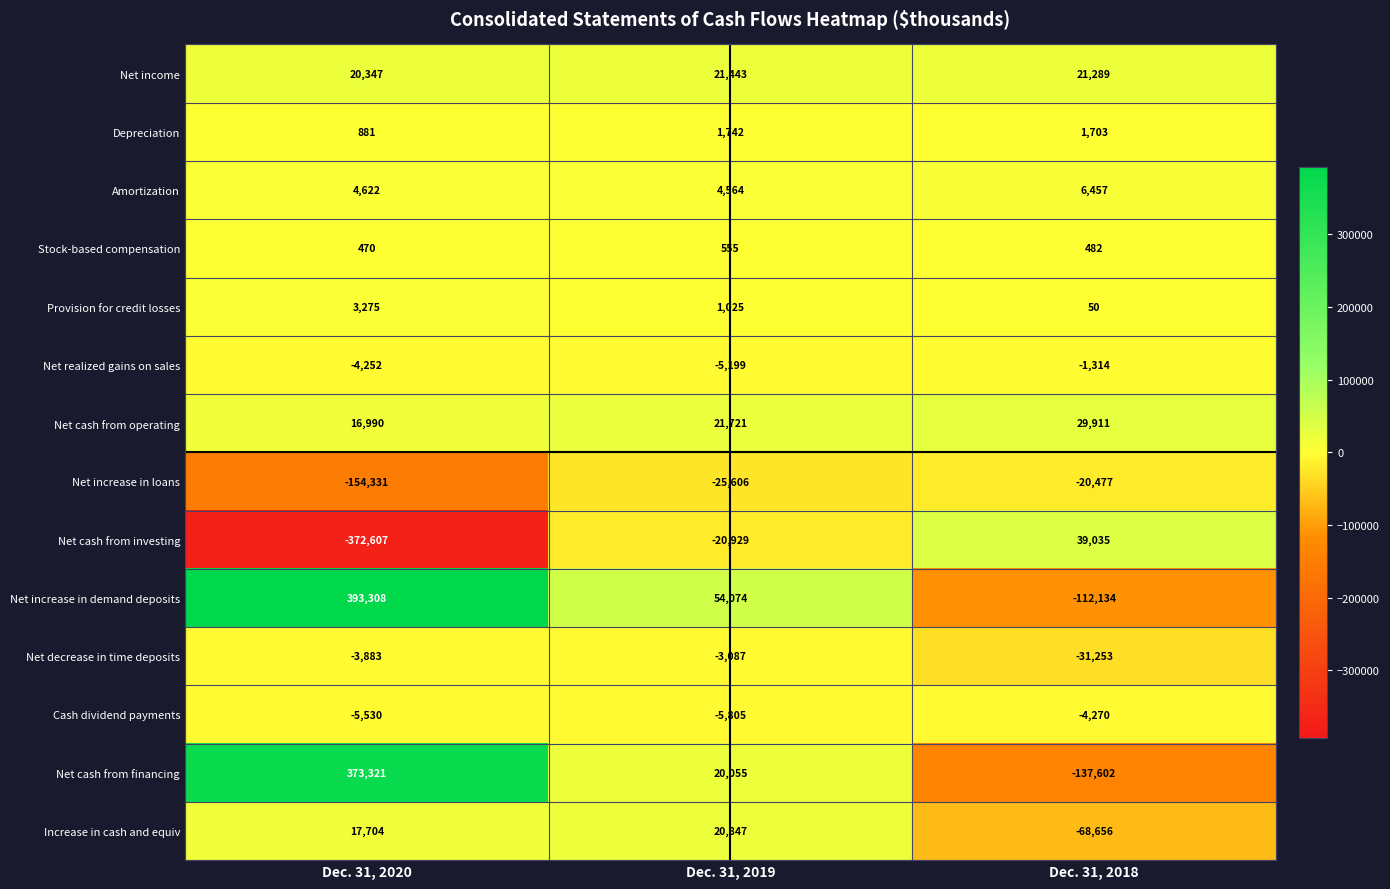

Which series has the largest total across all categories?

Net increase in demand deposits